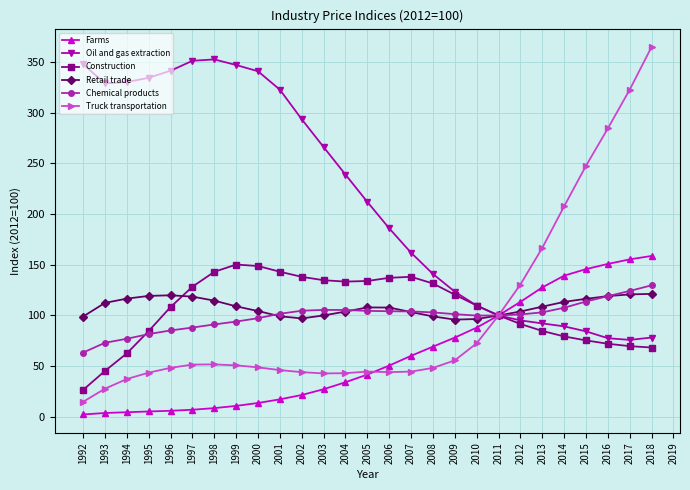

What is the difference between the second highest and minimum values in the Truck transportation series?

308.1